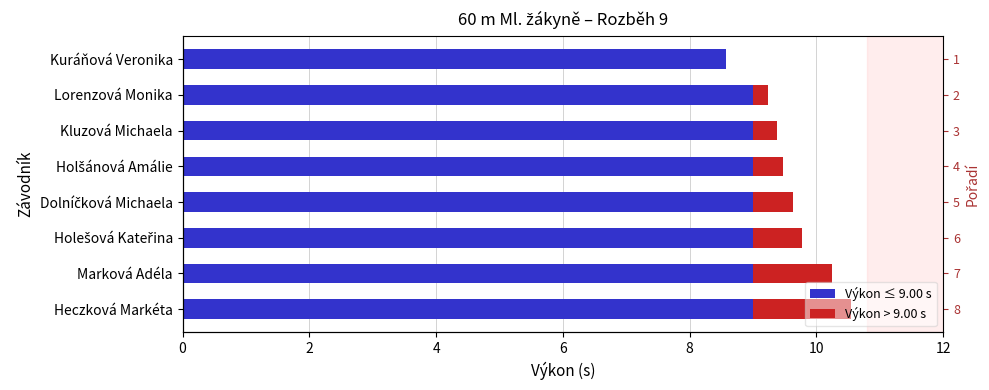

What is the highest value of the Výkon > 9.00 s series?

1.6